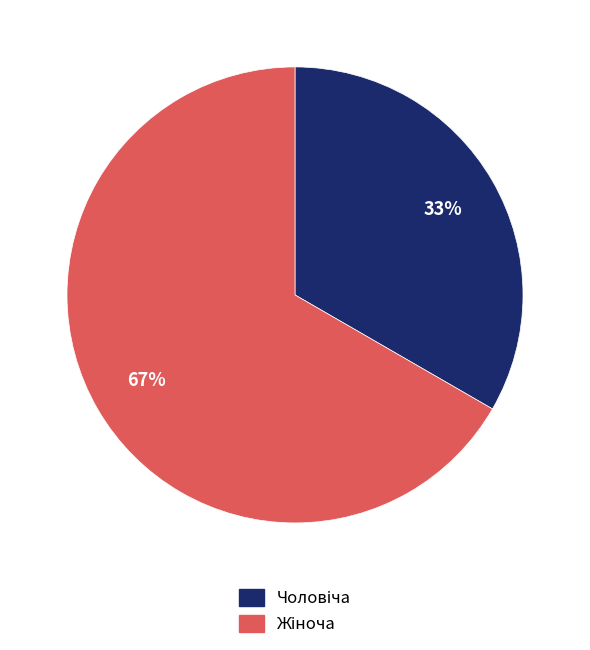

Is there a majority slice in this chart?

Yes